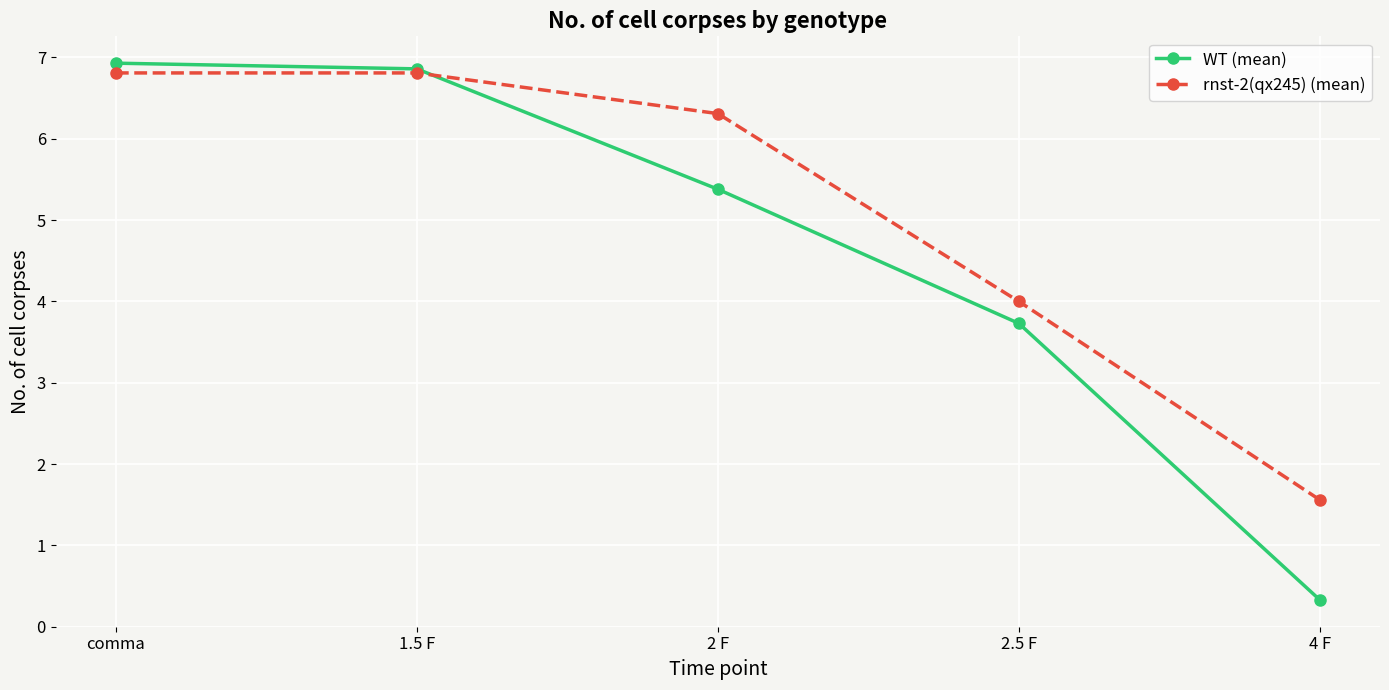

Which series has the largest total across all categories?

rnst-2(qx245) (mean)